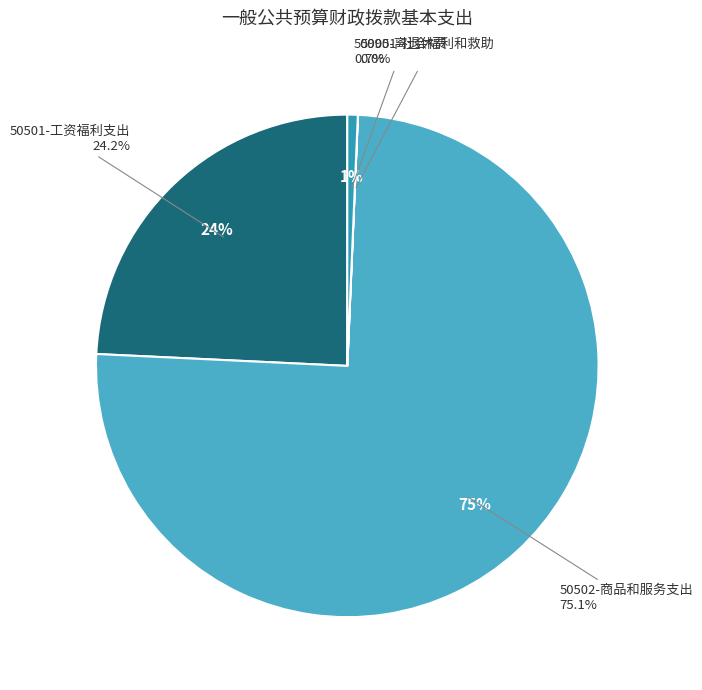

What is the smallest slice in the pie chart?

50901-社会福利和救助